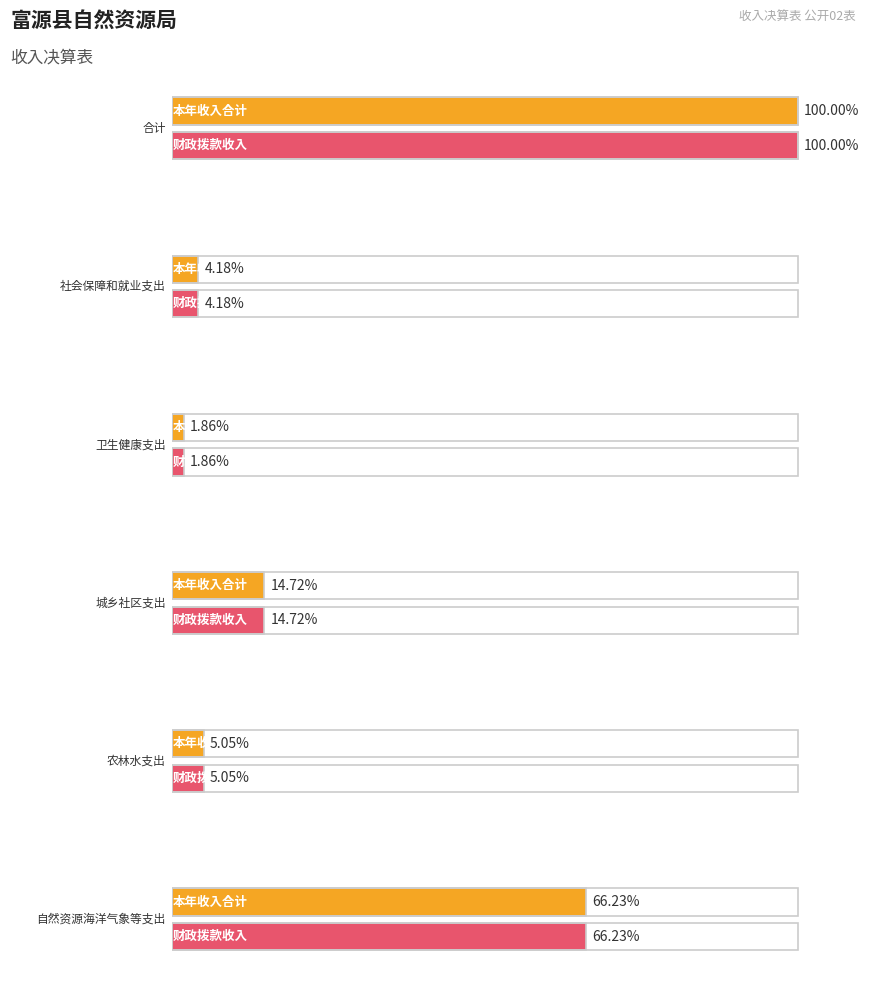

At 卫生健康支出, list the series in order from smallest to largest.

本年收入合计, 财政拨款收入